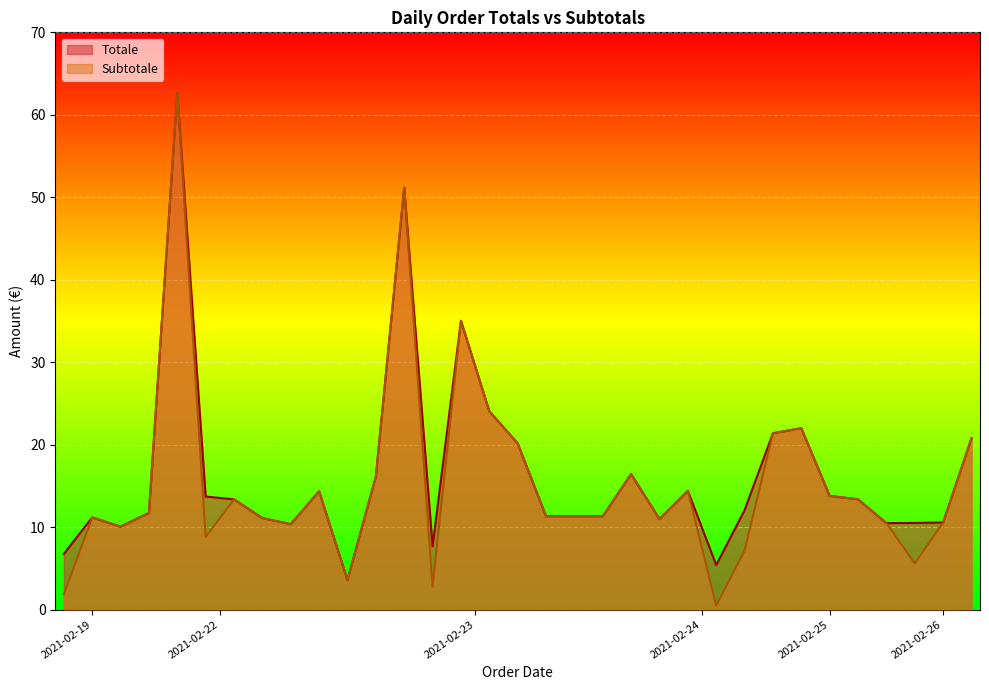

Reading left to right, list all the values displayed in this chart.

Totale: 6.8	11.2	10.1	11.7	62.7	13.7	13.4	11.1	10.4	10.5	14.3	11.0	3.6	16.1	51.2	7.7	35.0	24.1	20.2	10.6	11.3	11.3	11.3	16.4	14.4	5.4	21.4	12.1	22.0	13.8	13.4	10.5	20.8
Subtotale: 1.9	11.2	10.1	11.7	62.7	8.8	13.4	11.1	10.4	5.6	14.3	11.0	3.6	16.1	51.2	2.8	35.0	24.1	20.2	10.6	11.3	11.3	11.3	16.4	14.4	0.5	21.4	7.2	22.0	13.8	13.4	10.5	20.8